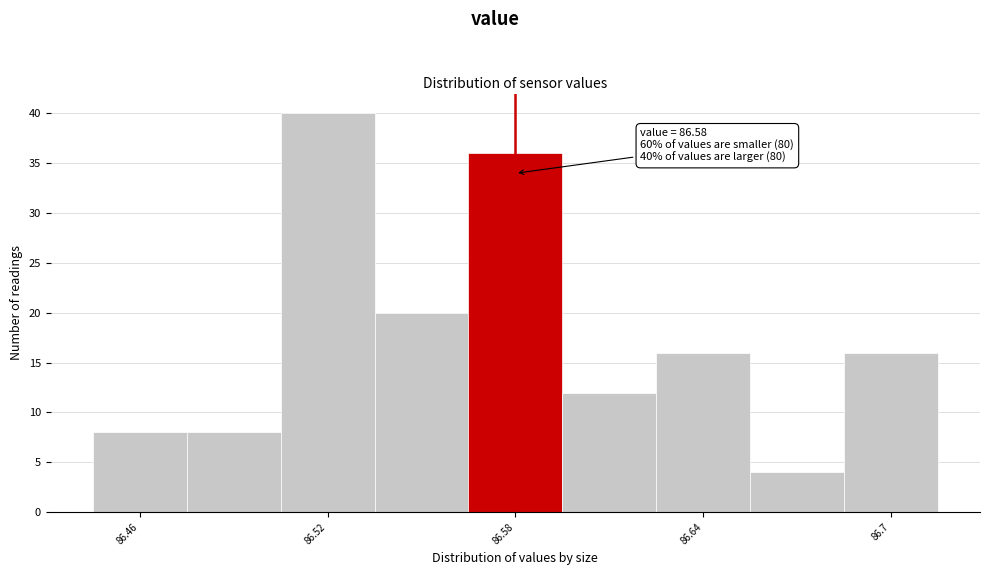

Around what value on the x-axis is the tallest bar? Give the approximate position of its centre, as read against the axis.

86.52